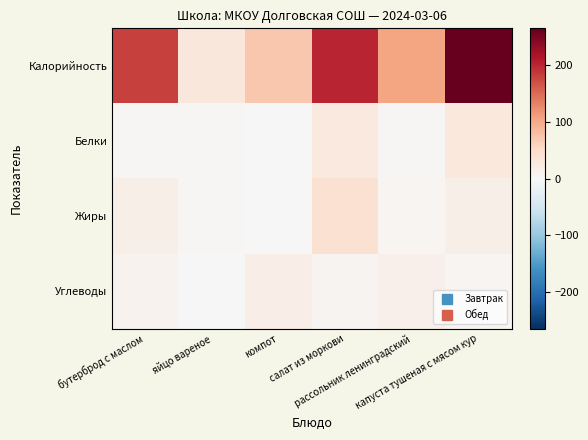

Rank the series by their maximum value, from lowest to highest.

Углеводы, Белки, Жиры, Калорийность